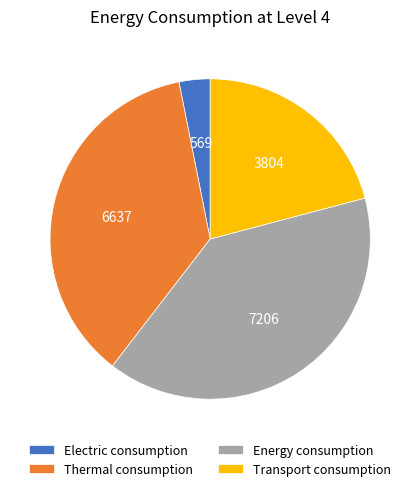

Is it true that Thermal consumption is 36% of the pie?

True